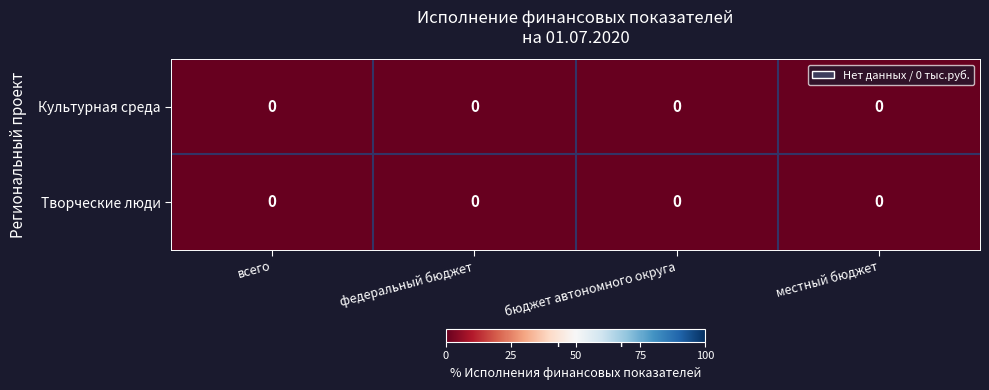

At which category is the sum across all series the highest?

местный бюджет